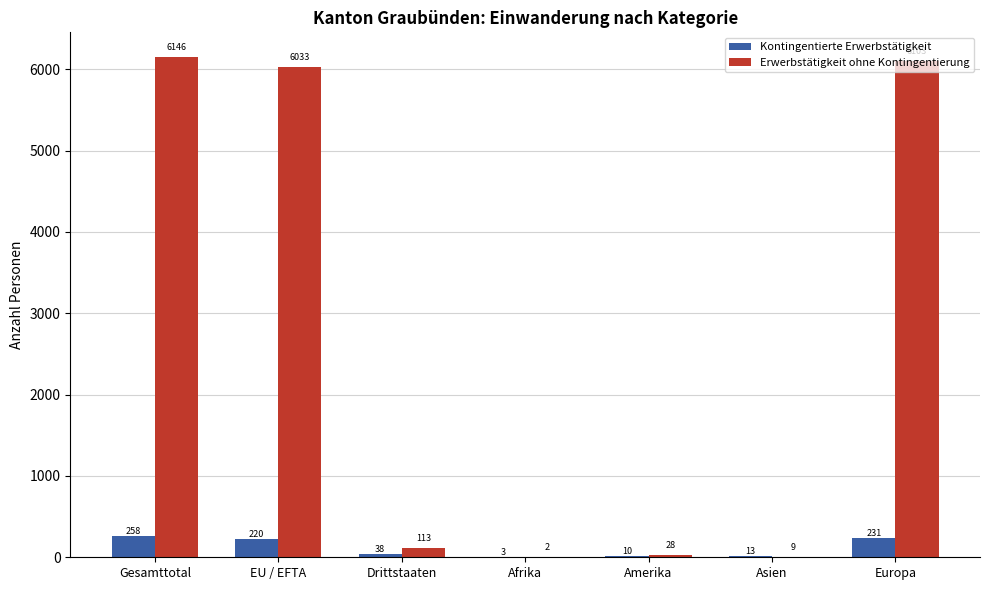

Reading left to right, list all the values displayed in this chart.

Kontingentierte Erwerbstätigkeit: 258	220	38	3	10	13	231
Erwerbstätigkeit ohne Kontingentierung: 6146	6033	113	2	28	9	6103